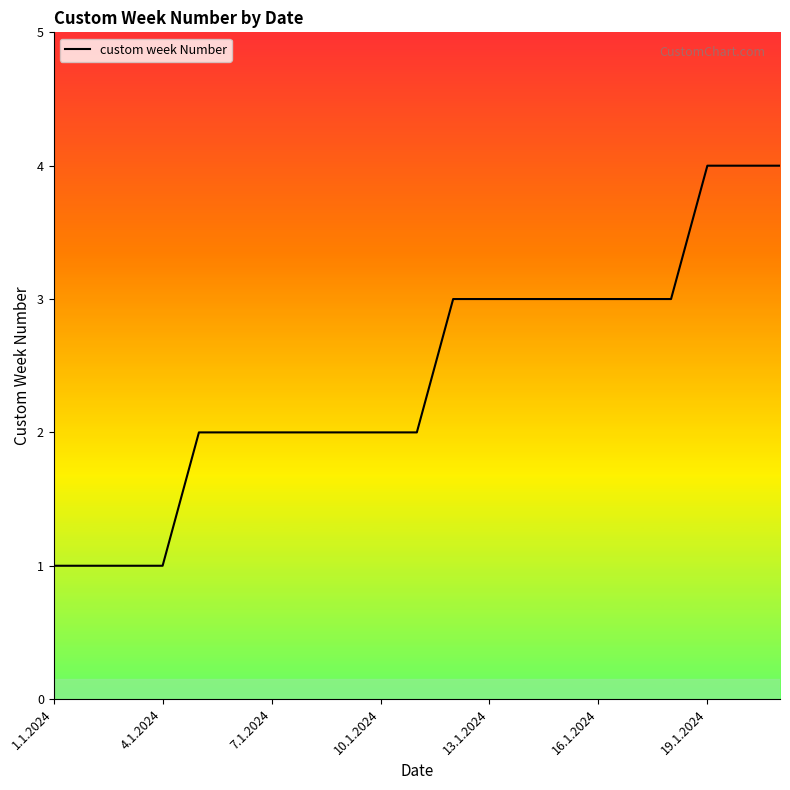

What is the difference between the maximum and minimum values?

3